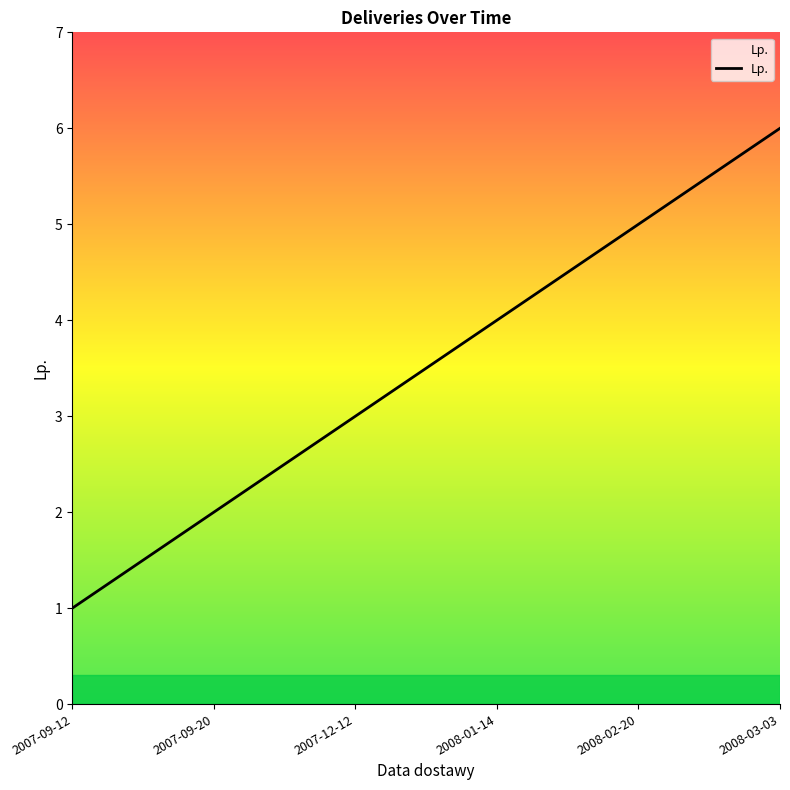

What is the average value?

4